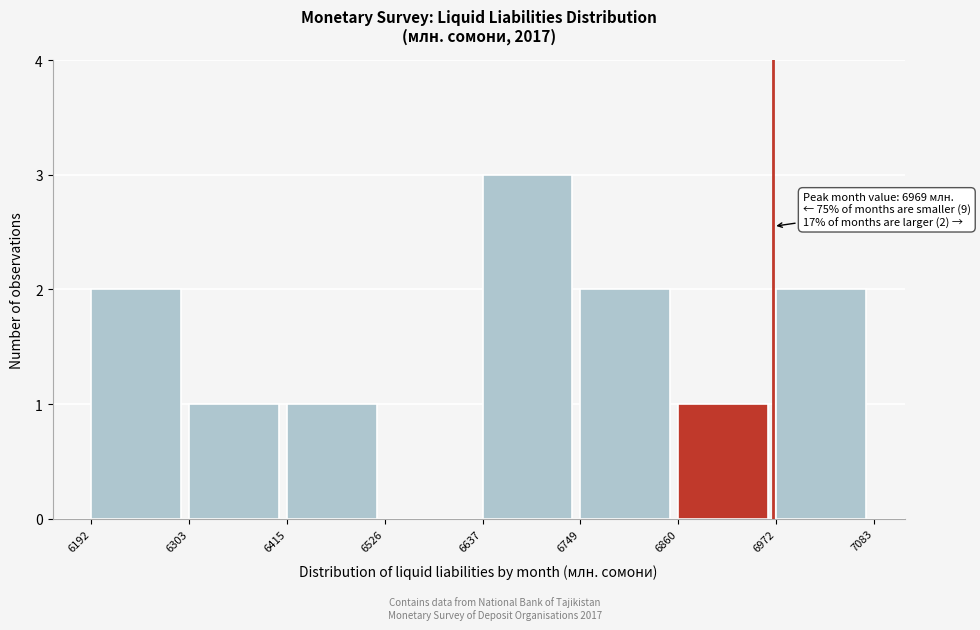

Which range on the x-axis has the tallest bar?

6637 to 6749